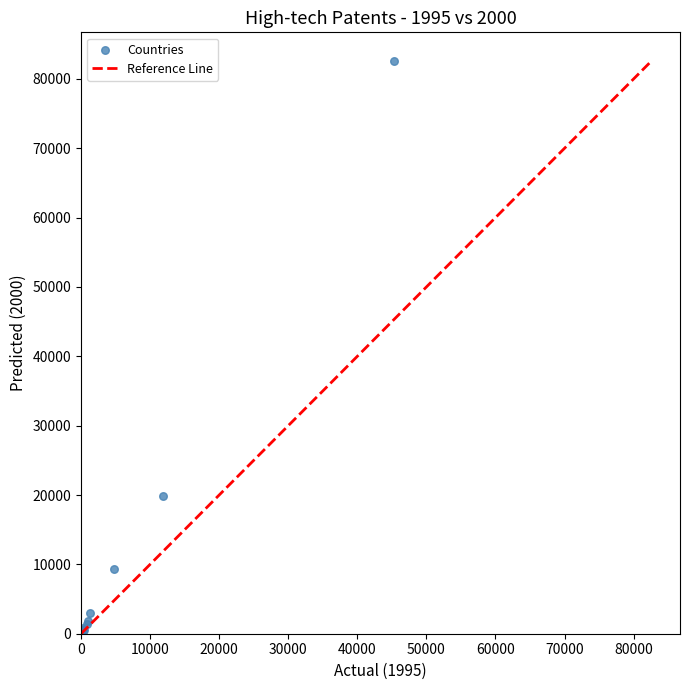

What Y value in the scatter plot is closest to 41295?

19870.6